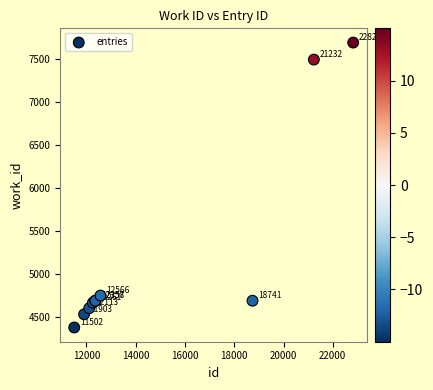

What Y value in the scatter plot is closest to 6030?

4745